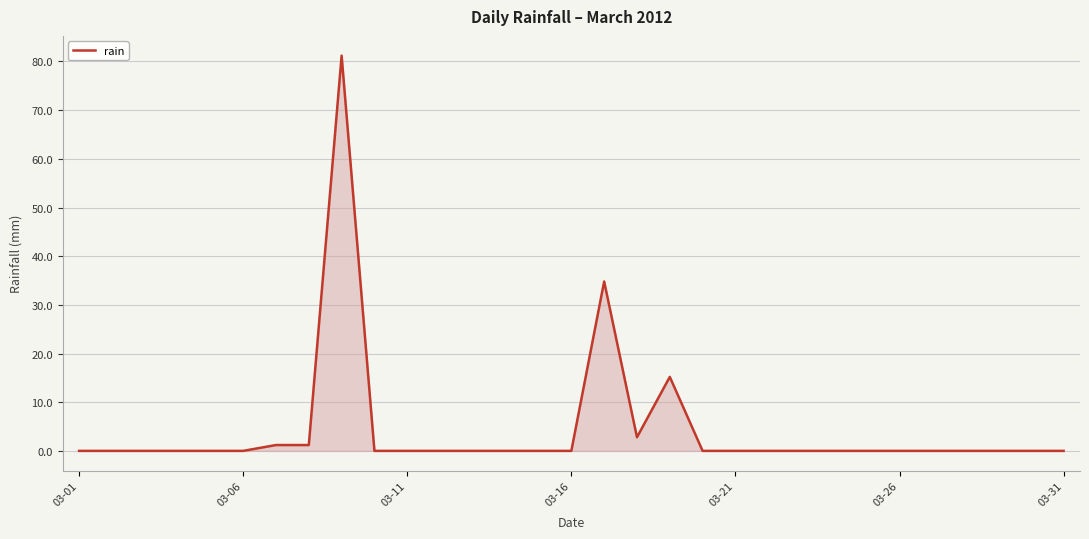

What is the greatest value displayed?

81.2